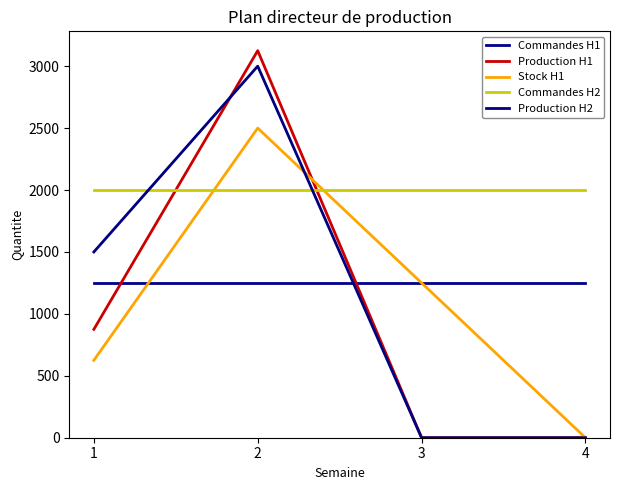

List the series in order of their peak value, lowest first.

Commandes H1, Commandes H2, Stock H1, Production H2, Production H1